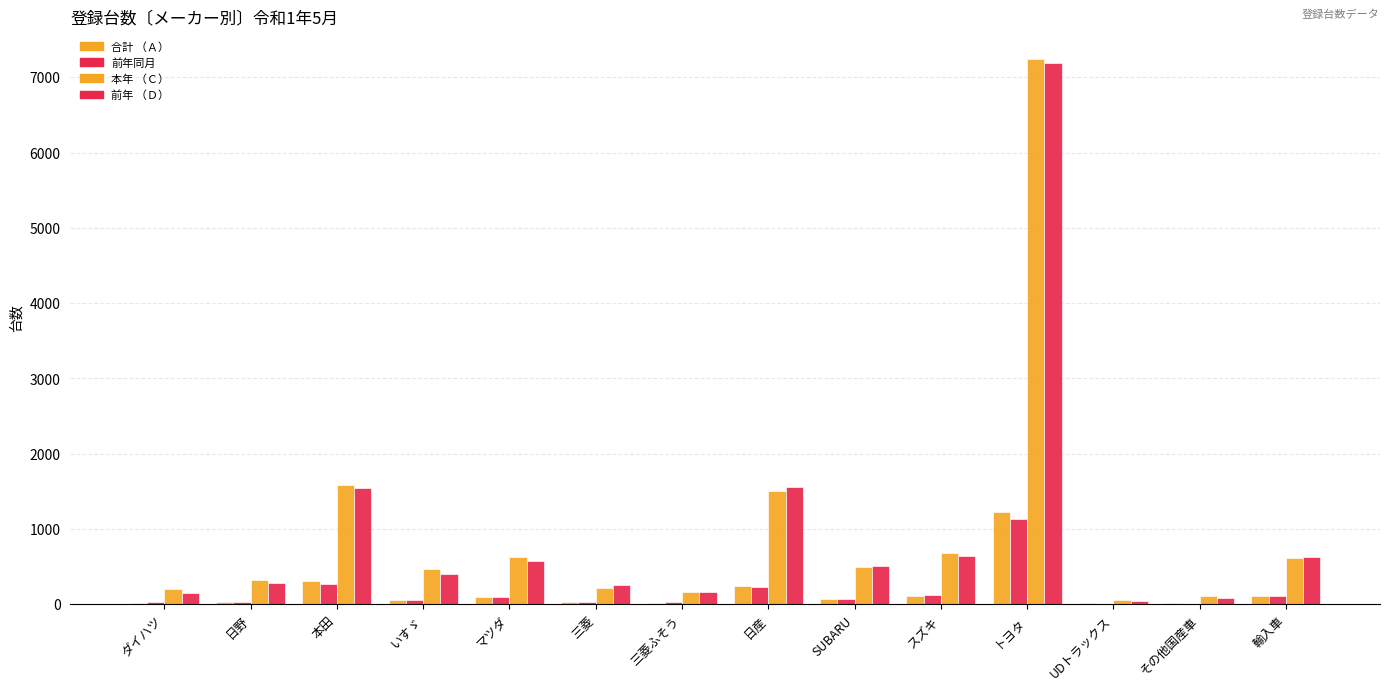

Where does the 合計 （Ａ） series first go above 75?

本田